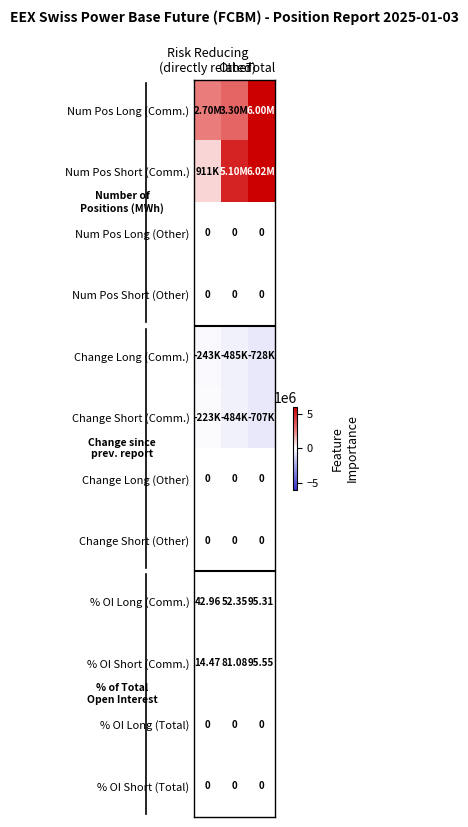

At which category is the sum across all series the highest?

Total